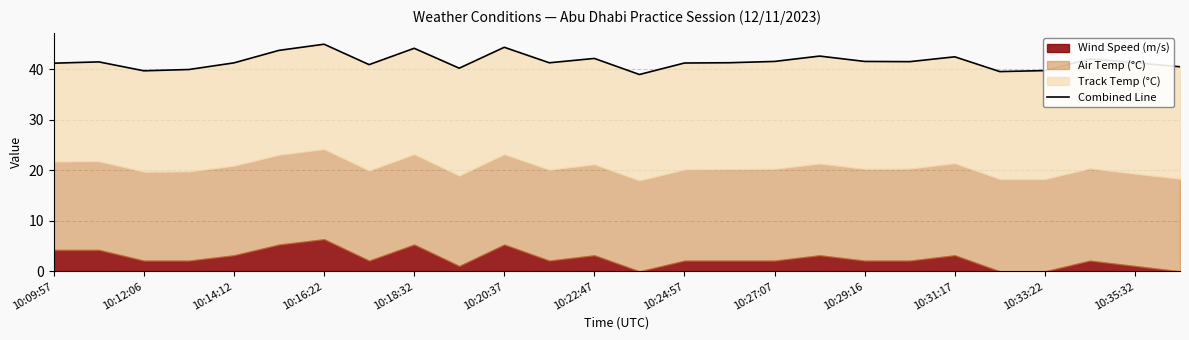

The chart shows a value of 68.0 at 25. True or false?

False